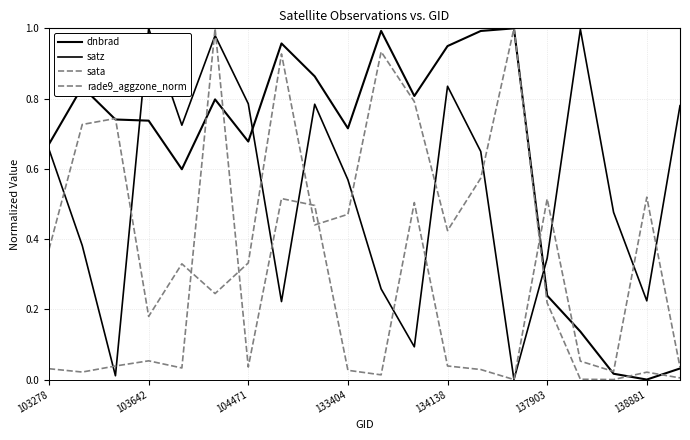

What is the maximum value shown in the chart?

1.0